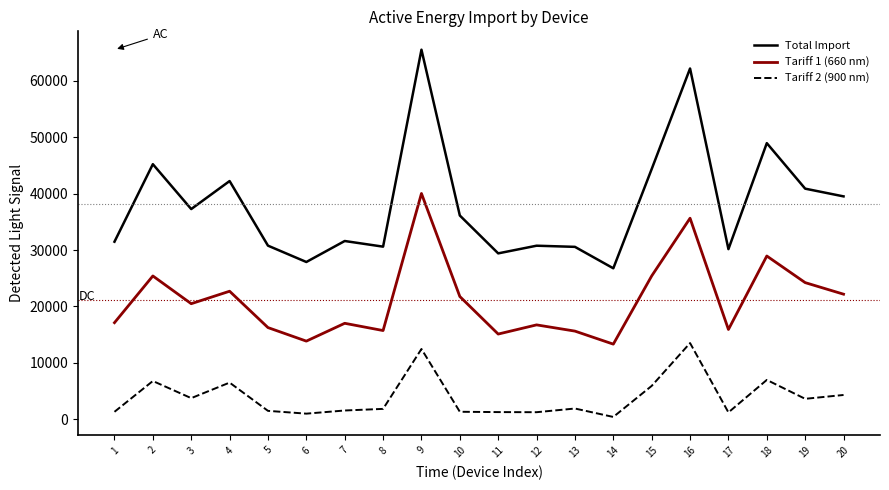

Rank the series by their average value, from highest to lowest.

Total Import, Tariff 1 (660 nm), Tariff 2 (900 nm)